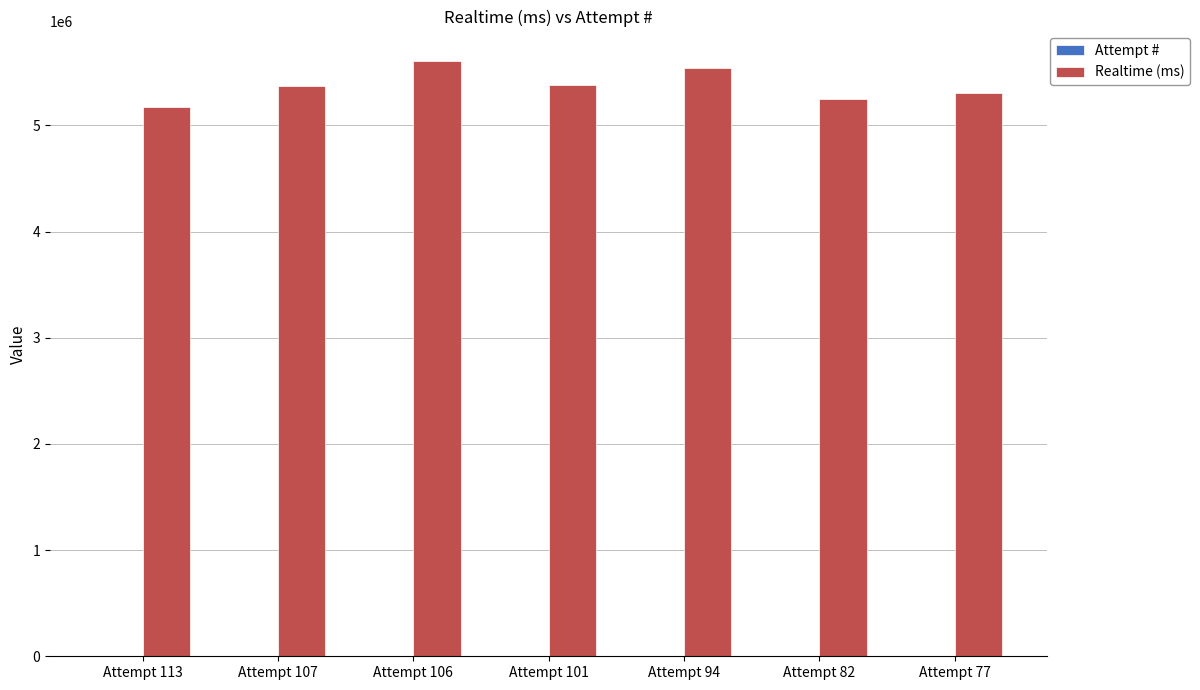

Which series has the largest total across all categories?

Realtime (ms)